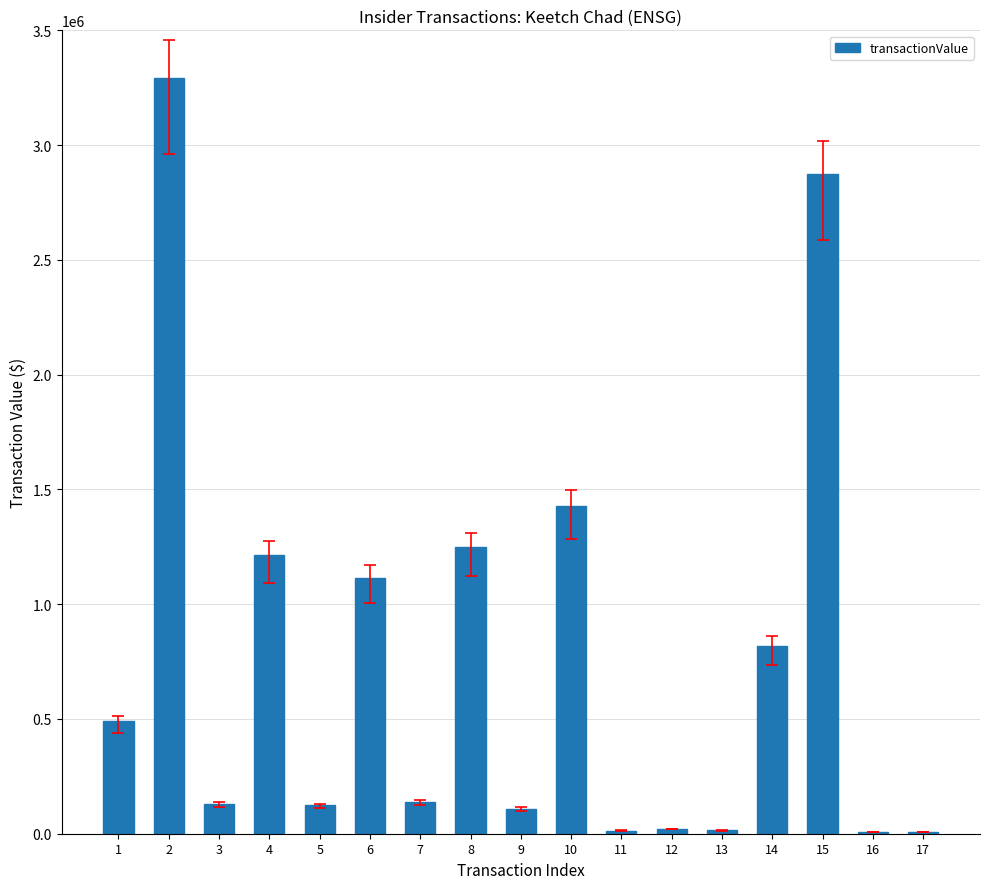

How many distinct data groups are displayed?

1